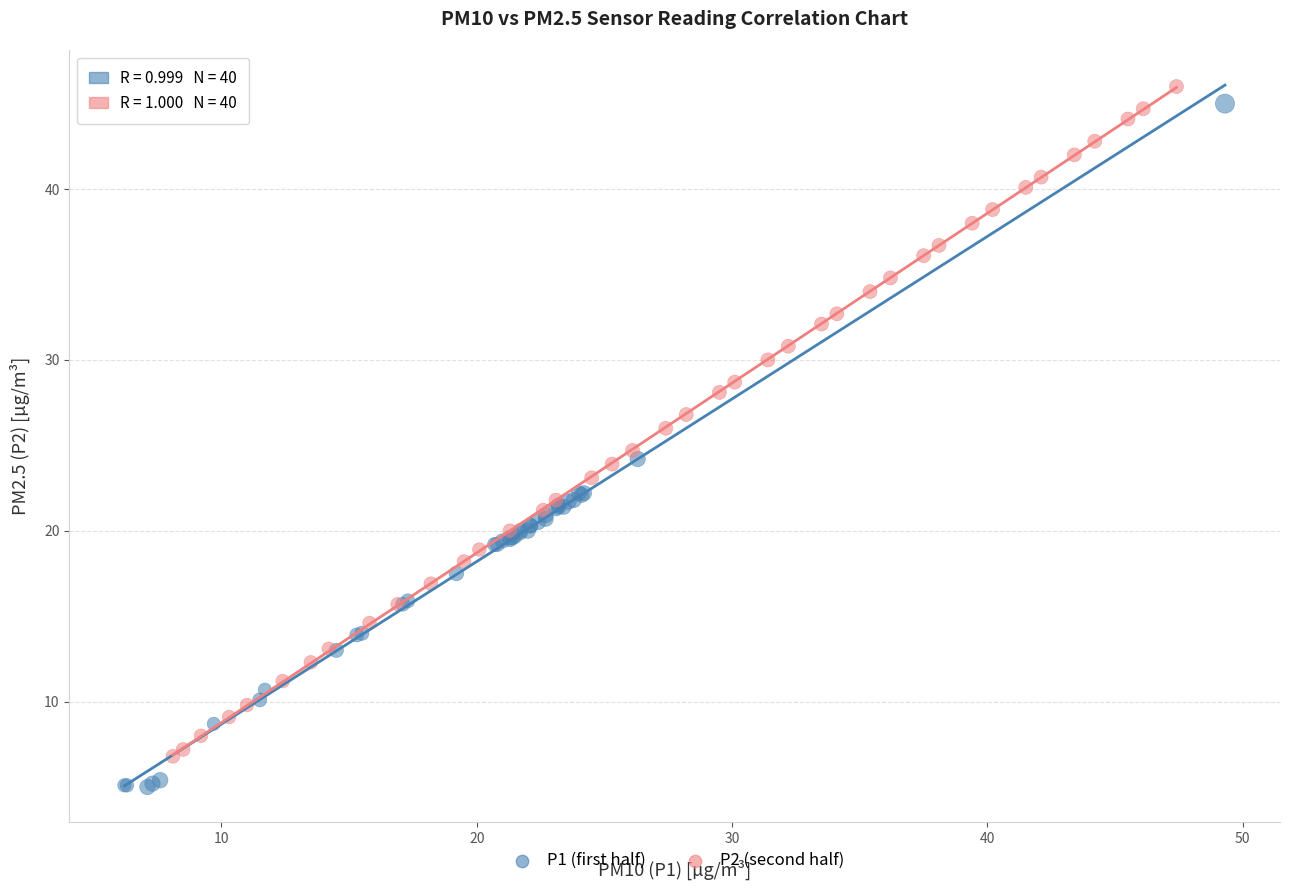

Which series contains the highest Y value?

P2 (second half)